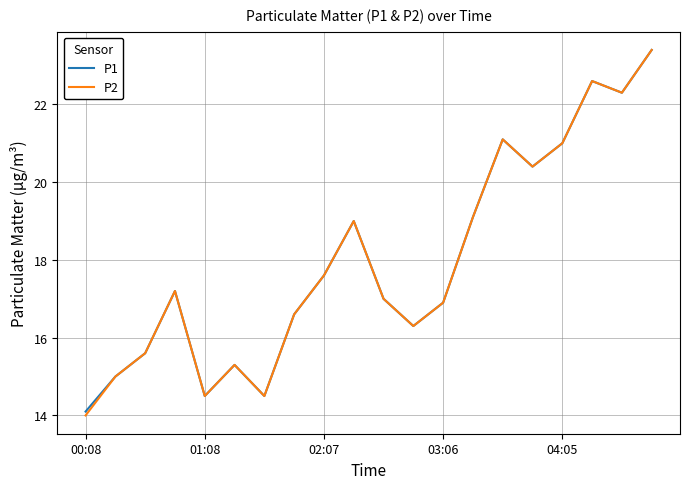

What is the lowest value of the P1 series?

14.1